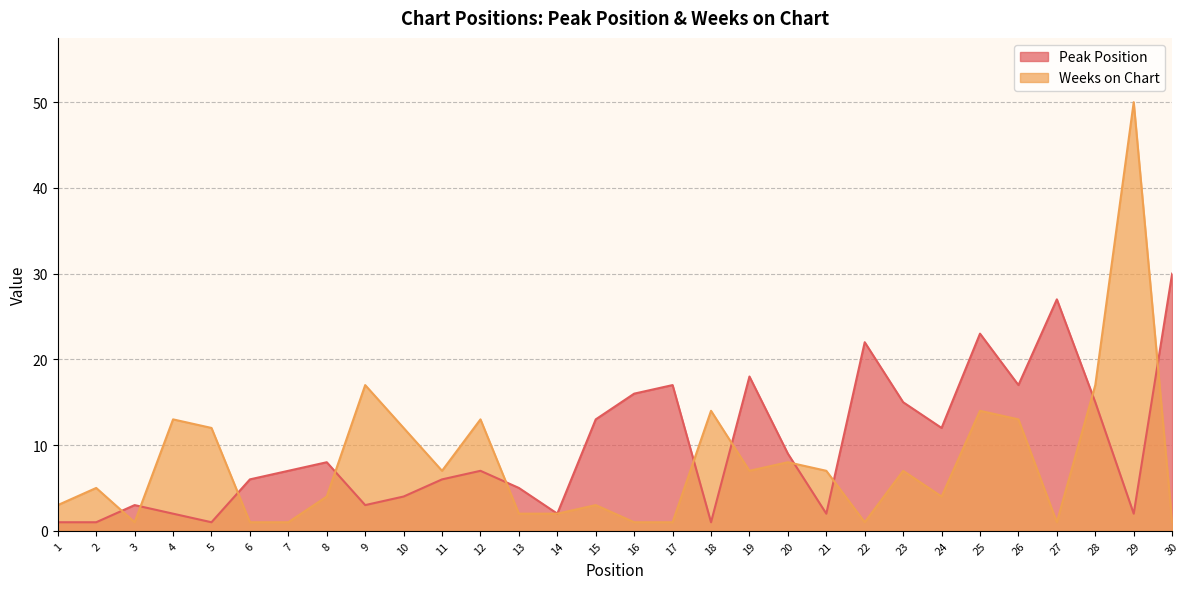

Reading right to left, transcribe all the data shown in this chart.

Peak Position: 30	2	15	27	17	23	12	15	22	2	9	18	1	17	16	13	2	5	7	6	4	3	8	7	6	1	2	3	1	1
Weeks on Chart: 1	50	17	1	13	14	4	7	1	7	8	7	14	1	1	3	2	2	13	7	12	17	4	1	1	12	13	1	5	3